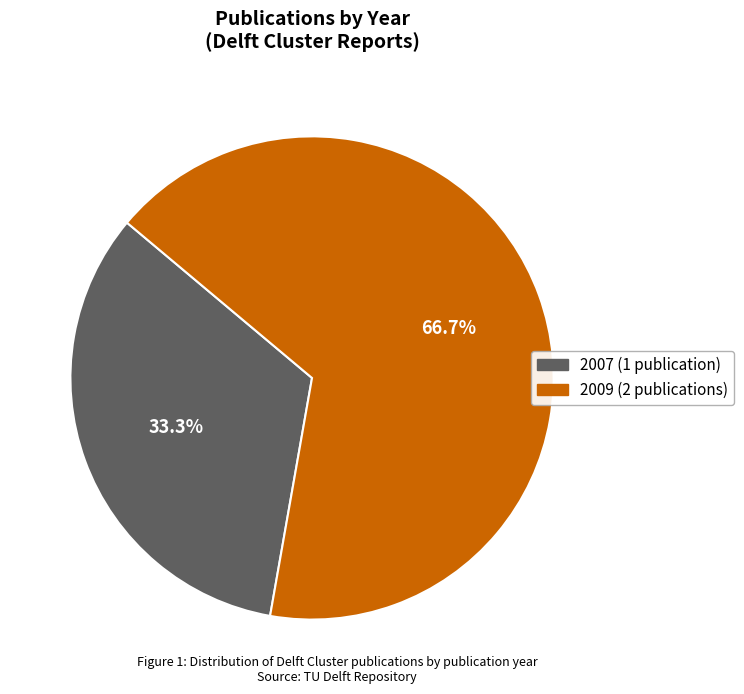

Is there a majority slice in this chart?

Yes